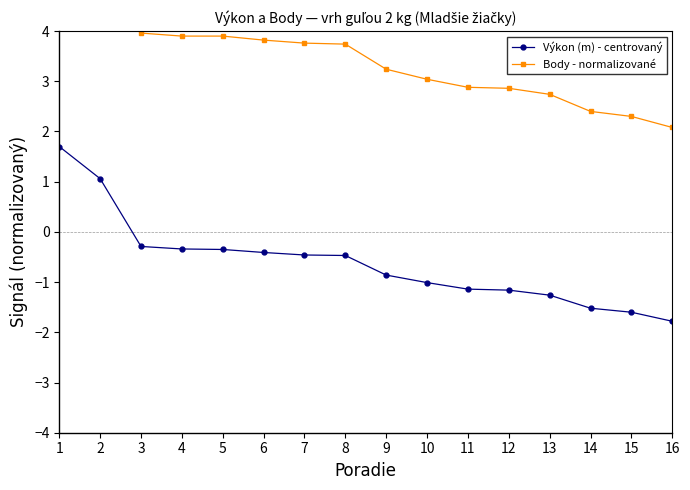

True or false: Body - normalizované has a value of 5.2 at 10.

False